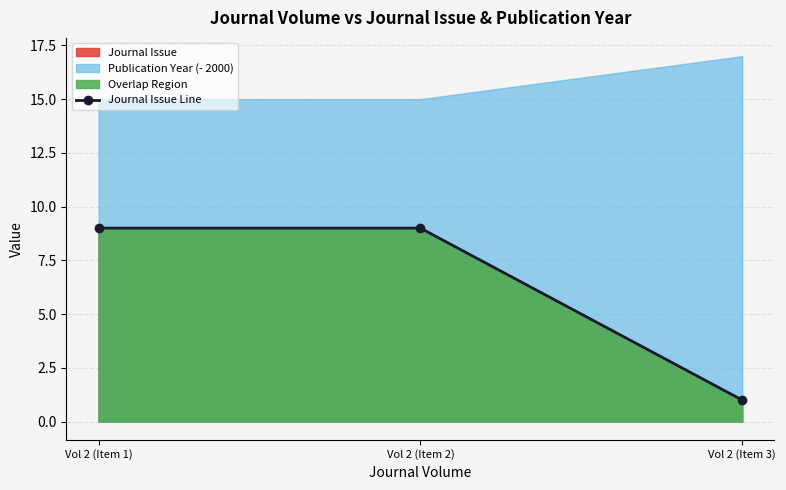

Count the values in the range 1 to 9.

3